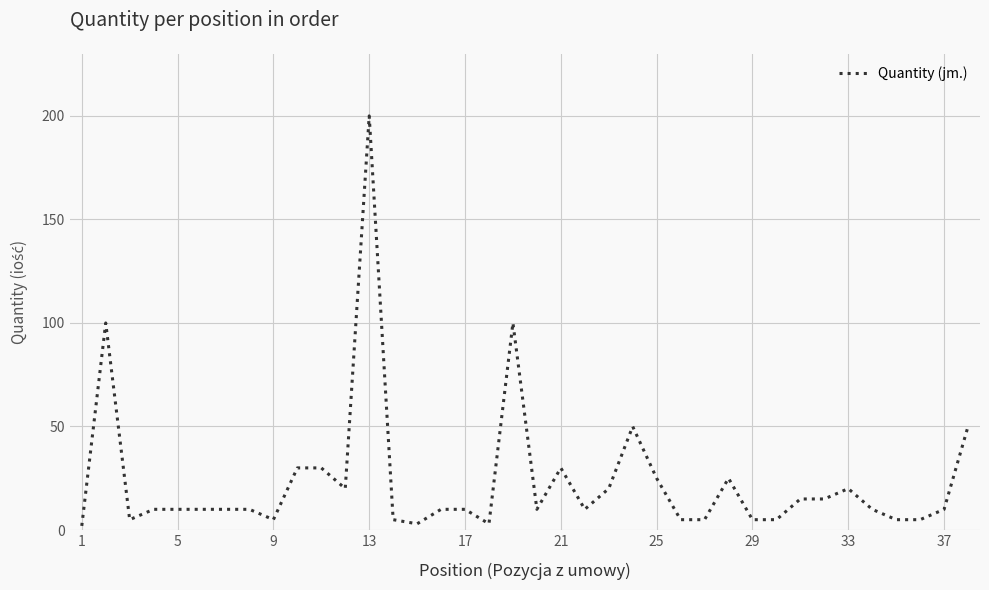

What is the smallest value displayed?

2